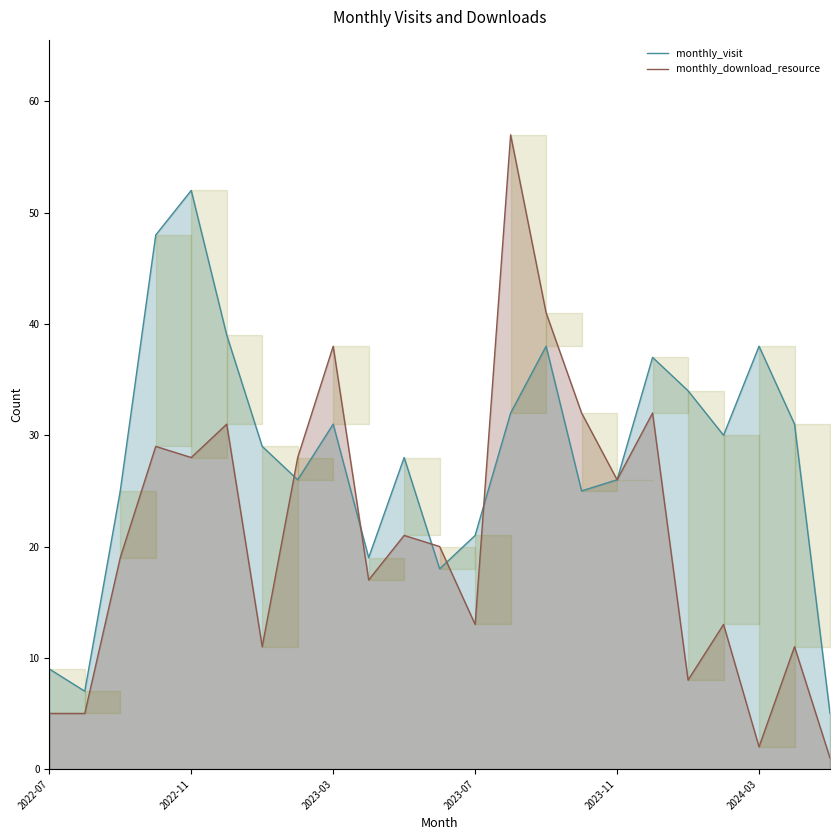

True or false: monthly_download_resource has a value of 2 at 2022-07.

False